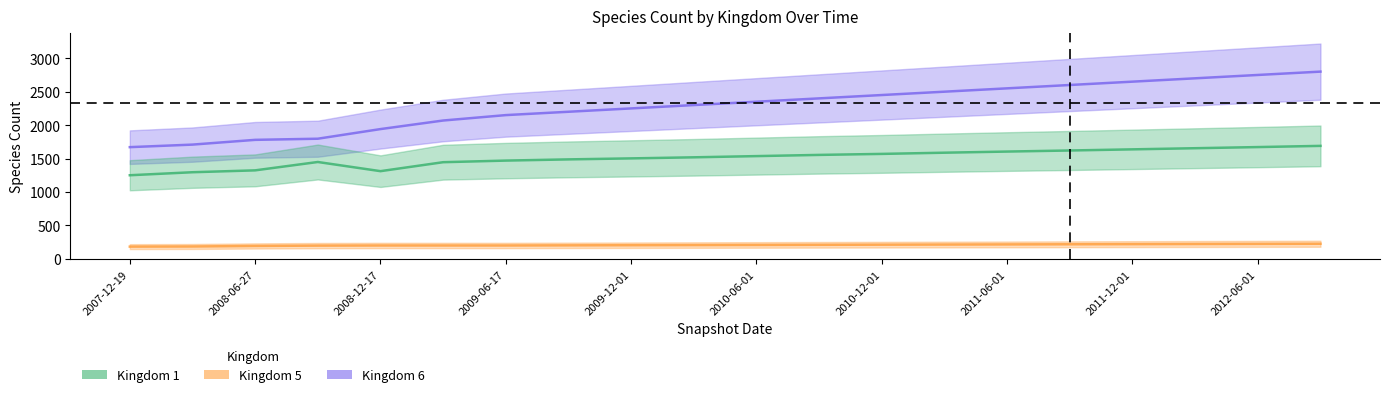

Which has a higher value, 2009-06-17 or 2011-06-01?

2011-06-01